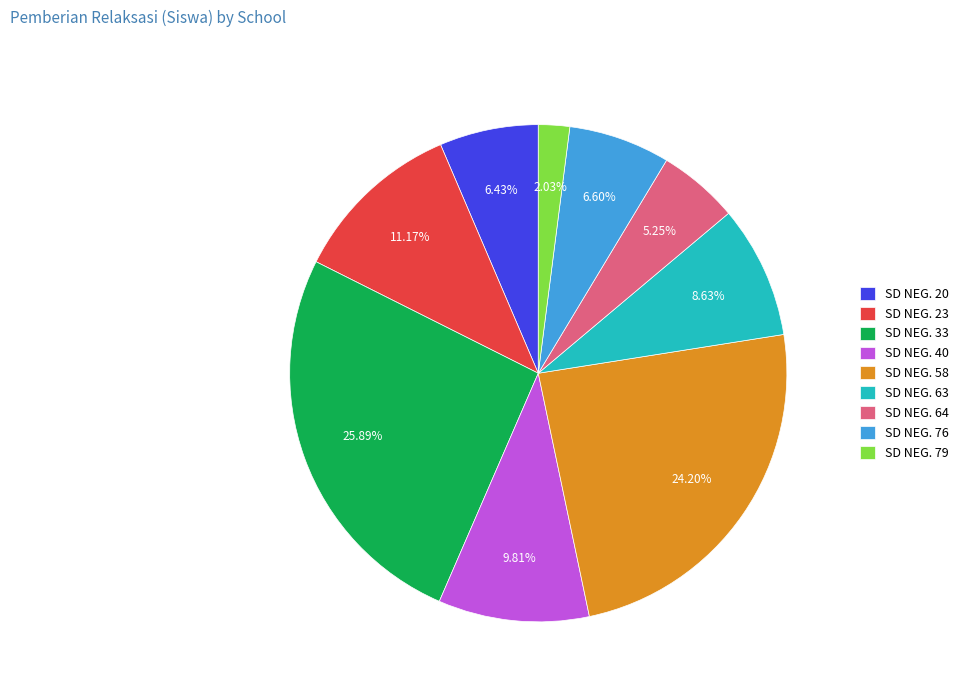

Approximately how many times larger is the value at SD NEG. 23 compared to SD NEG. 33?

0.4